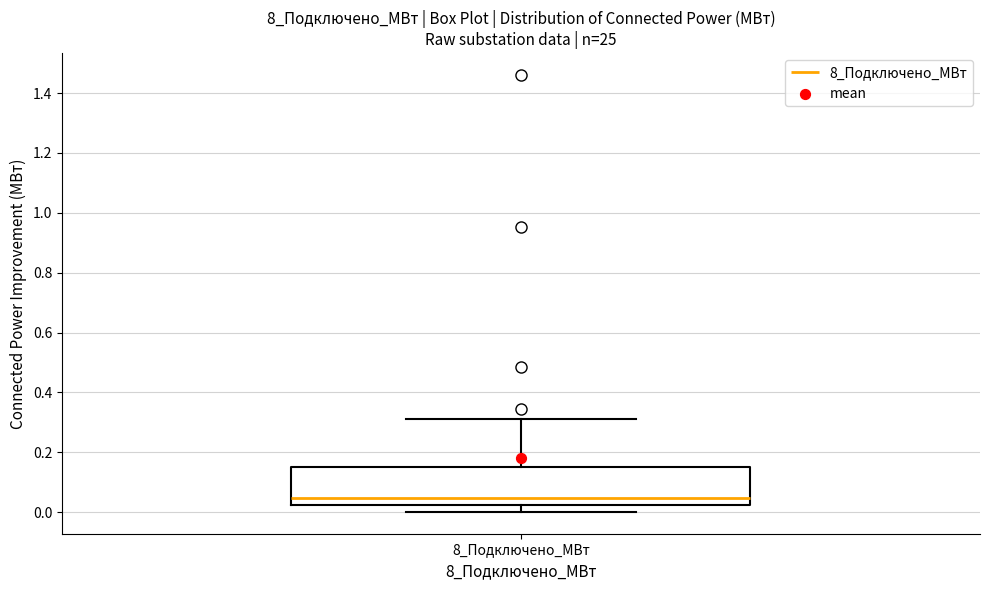

Transcribe this box plot: give where the median line is, the range the box spans, and where the two whiskers end, as read against the y-axis. The values are not printed on the chart, so give them approximately, as read against the axis.

median 0.04, box 0.02 to 0.16, whiskers 0.00 to 0.32